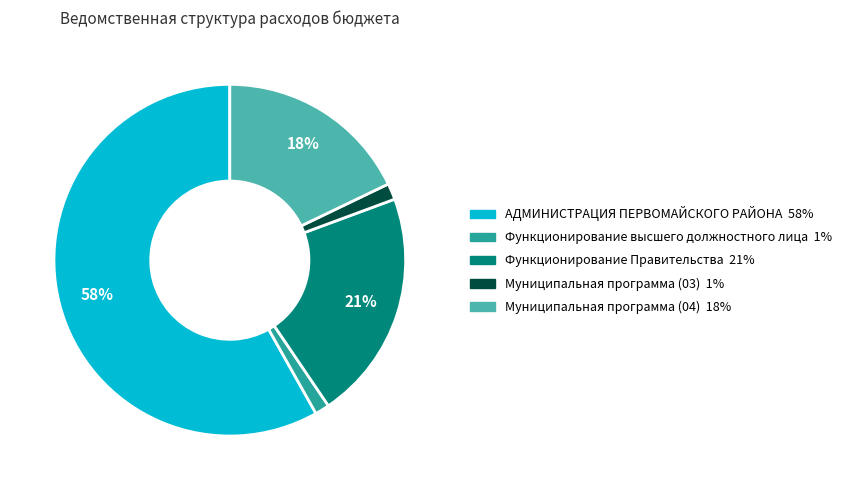

Is there any slice that represents more than half of the pie?

Yes